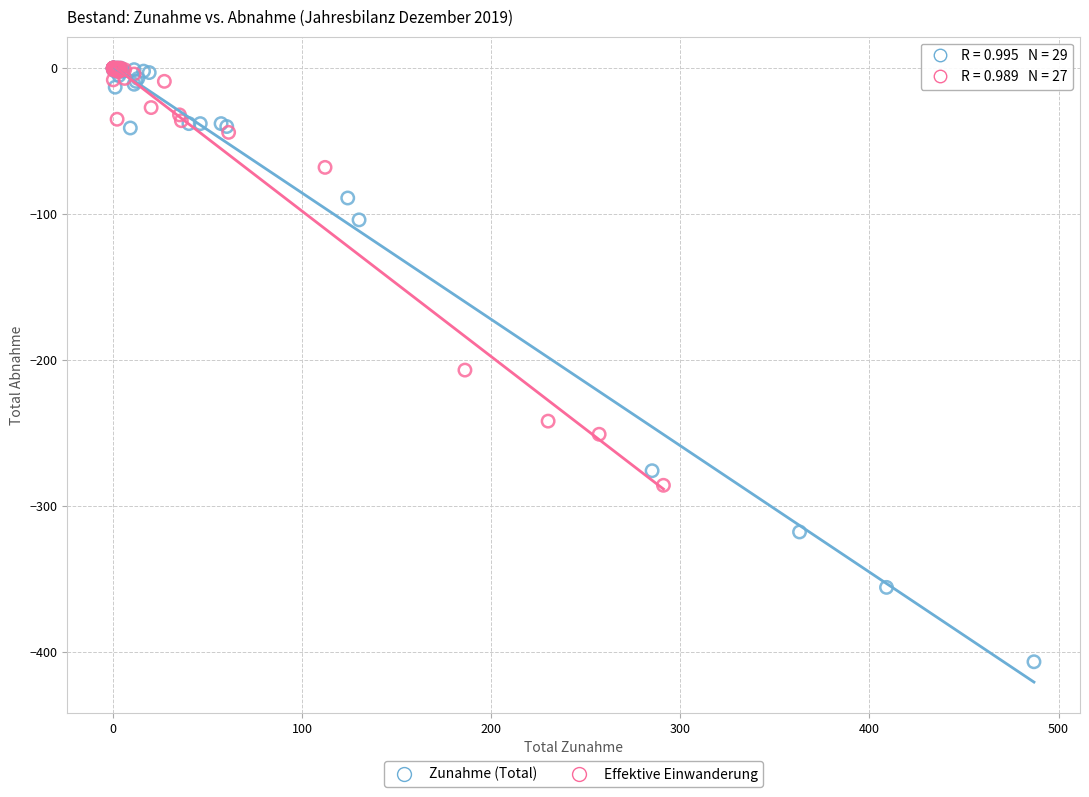

Which series has the largest Y range (max minus min)?

Zunahme (Total)